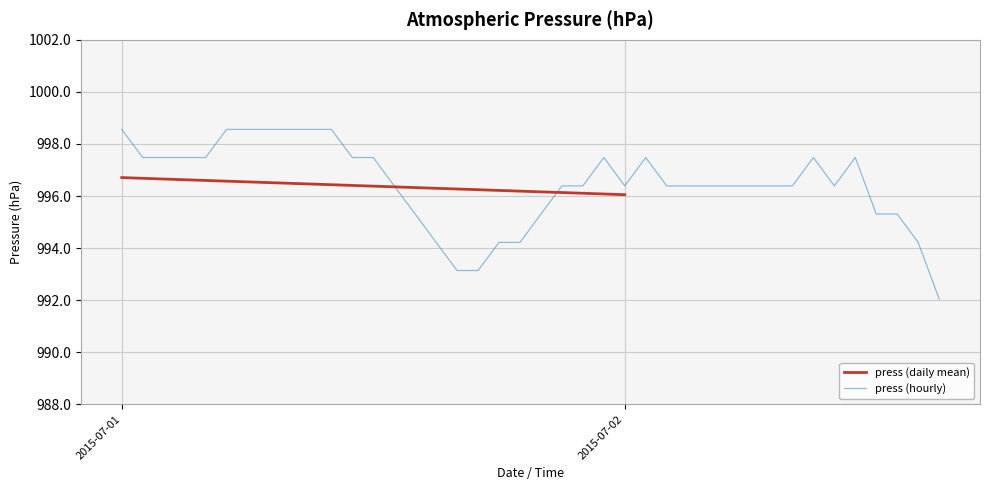

How many points are higher than both their immediate neighbors (excluding endpoints)?

4